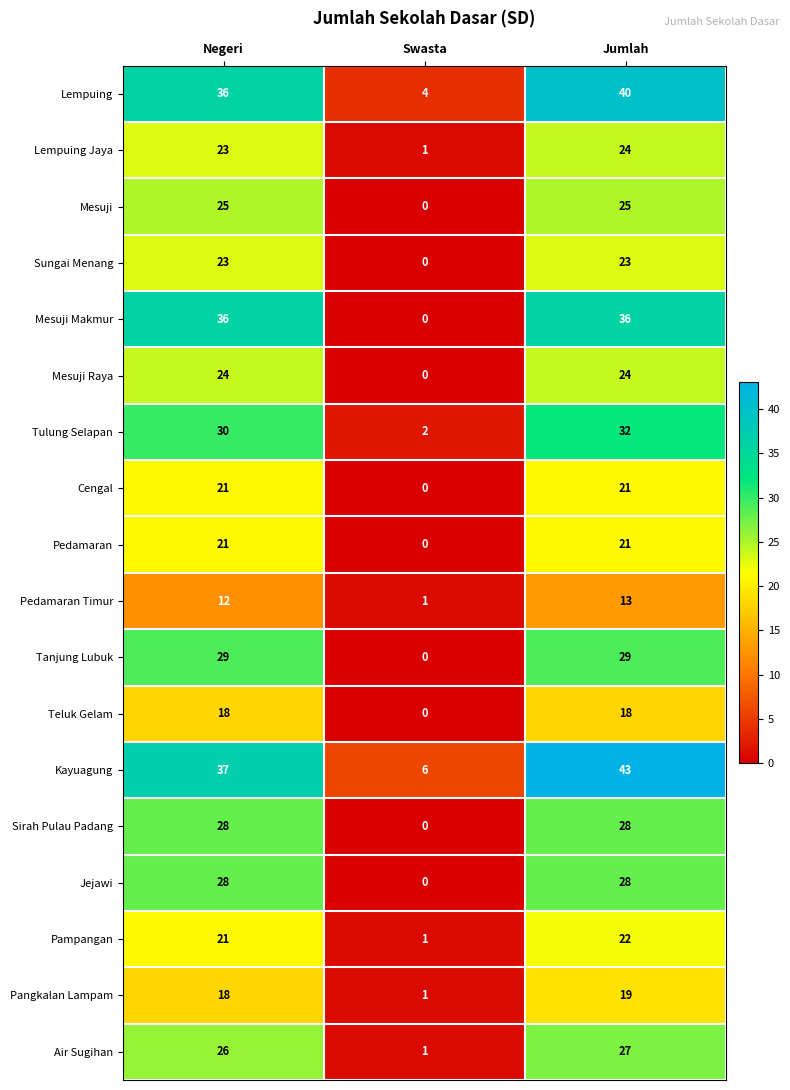

At which label is Lempuing closest to 22?

Negeri